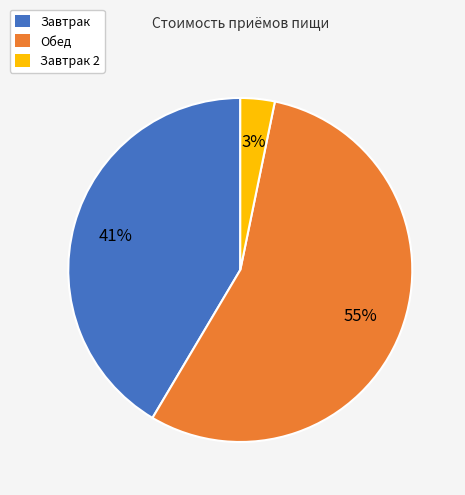

To the nearest percent, what is the average slice percentage?

33%